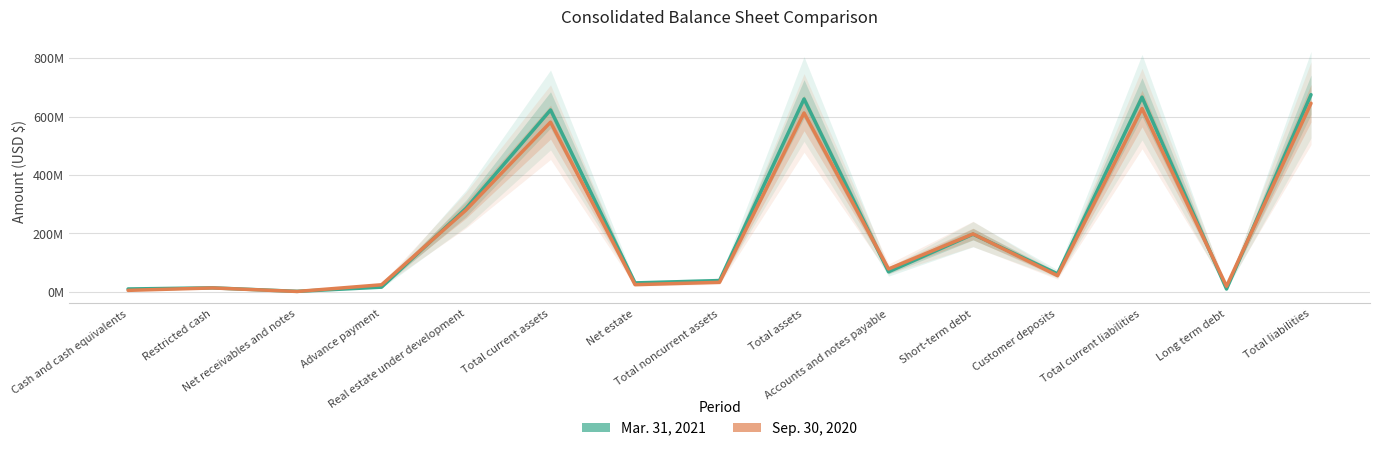

How many interior local valleys does the Sep. 30, 2020 series have?

5